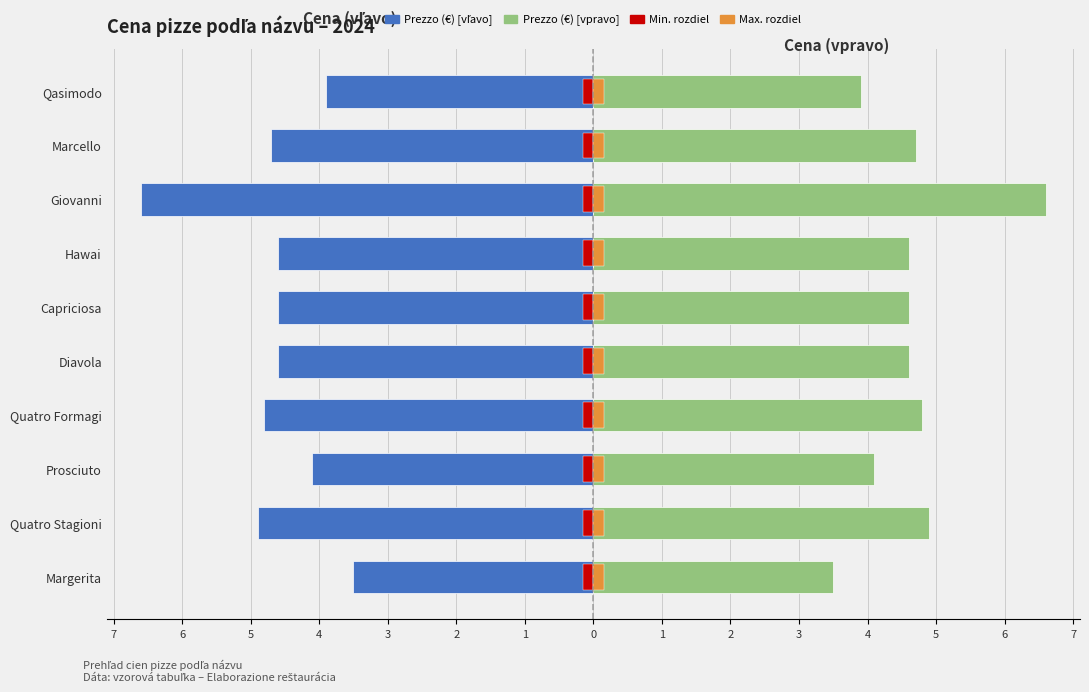

The value of Cena (€) [vľavo] at Prosciuto is -5.8. True or false?

False